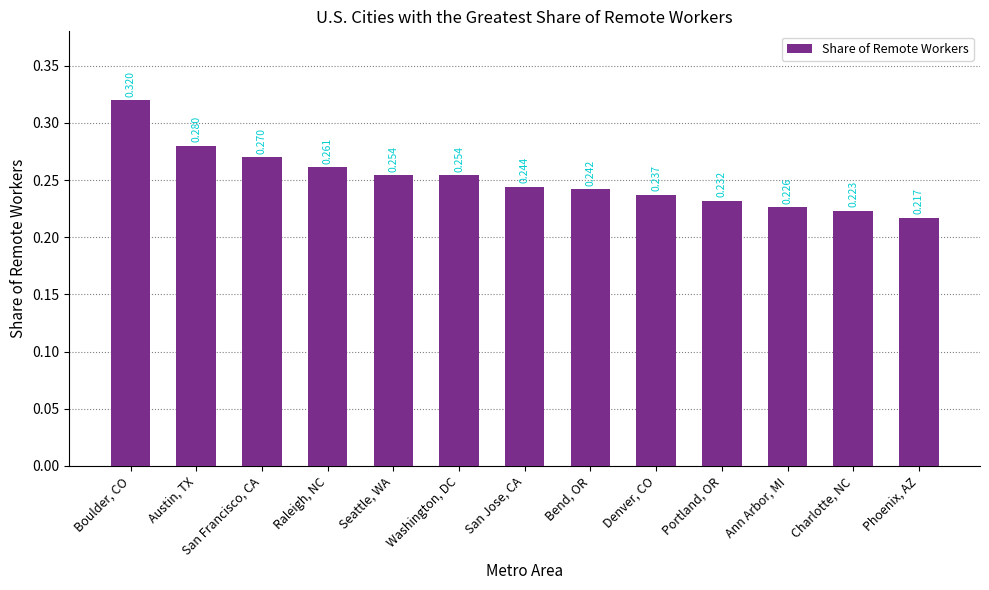

At which category does the chart reach its minimum across all series?

Phoenix, AZ